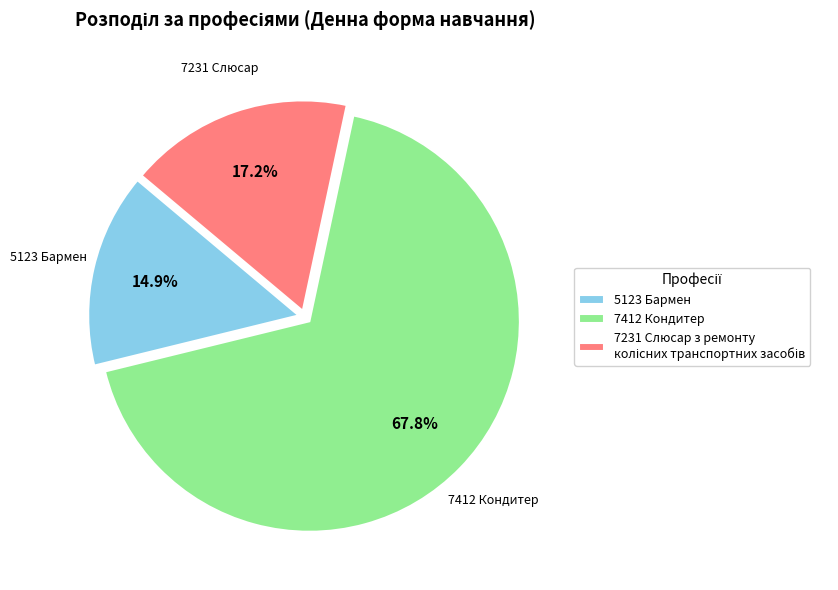

What percentage is the 5123 Бармен slice, to the nearest percent?

15%